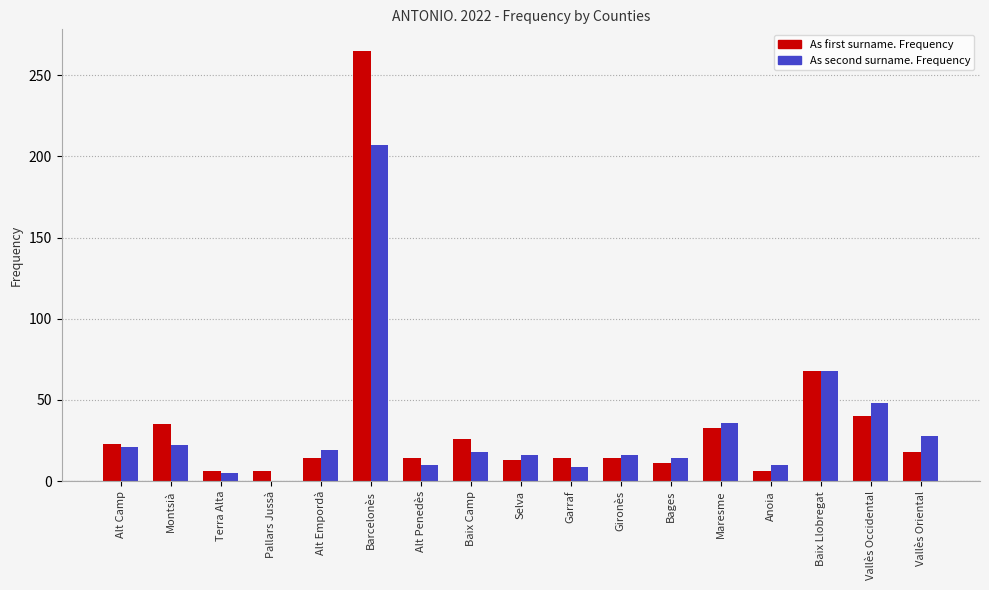

Where is As first surname. Frequency nearest to the value 135?

Baix Llobregat